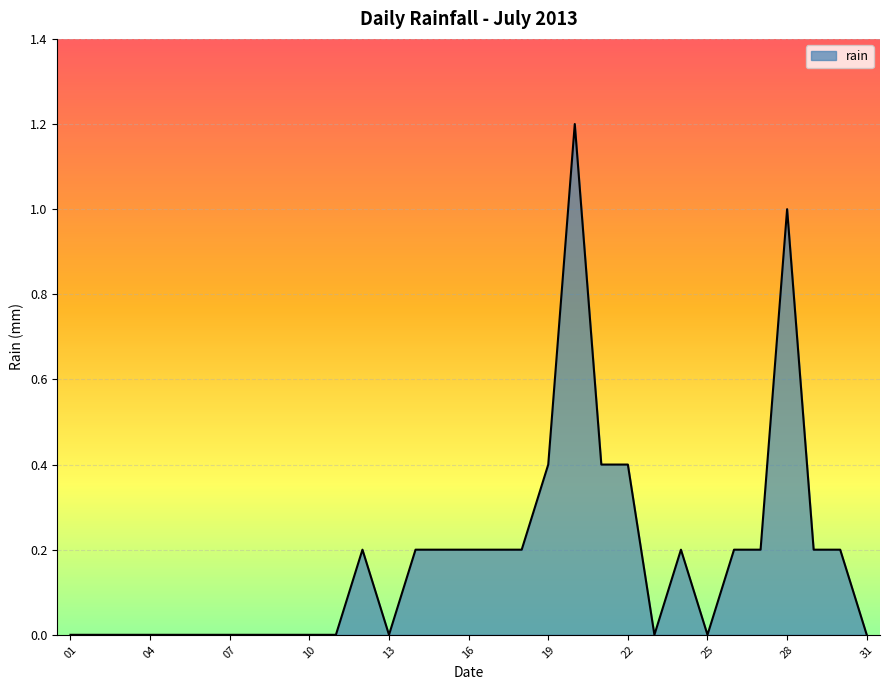

What is the difference between the maximum and minimum values?

1.2